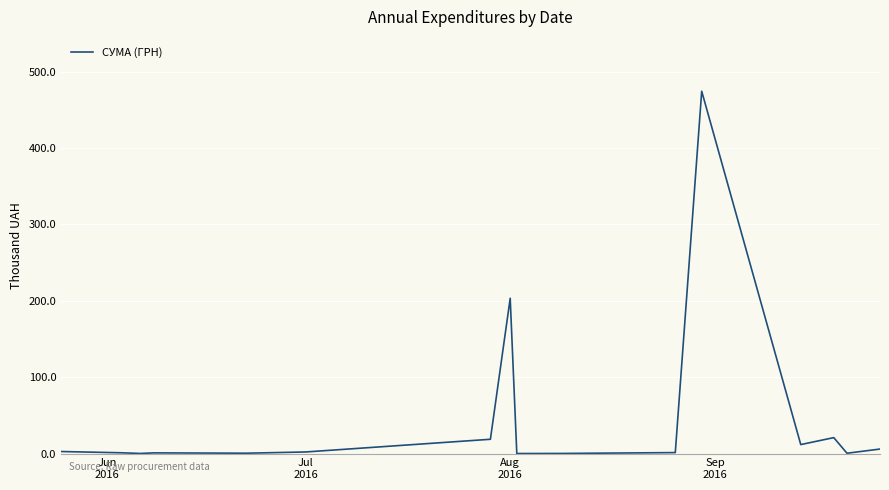

What is the greatest value displayed?

474.2